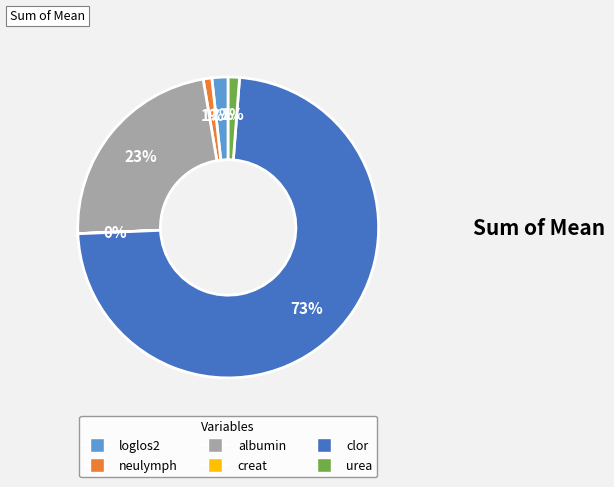

What is the largest slice in the pie chart?

clor